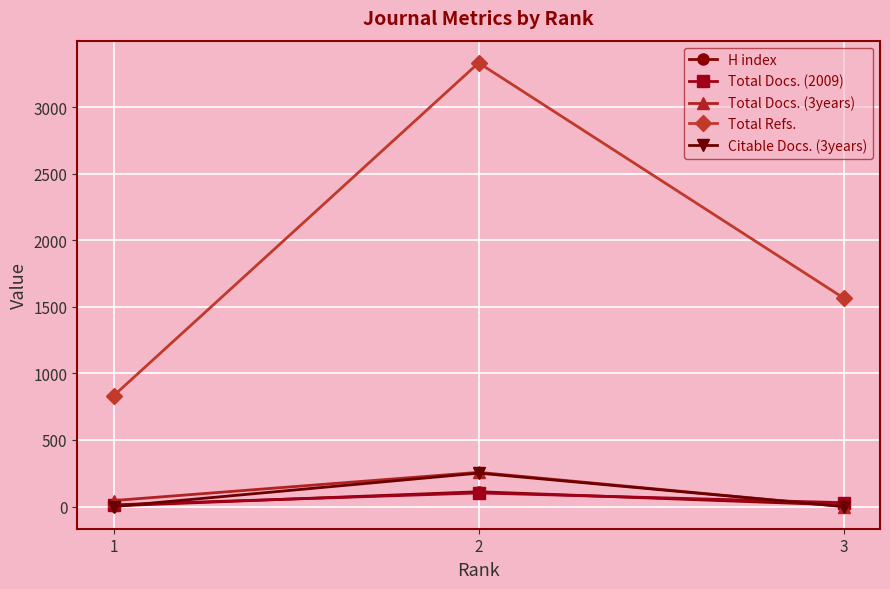

At which category is the sum across all series the highest?

2